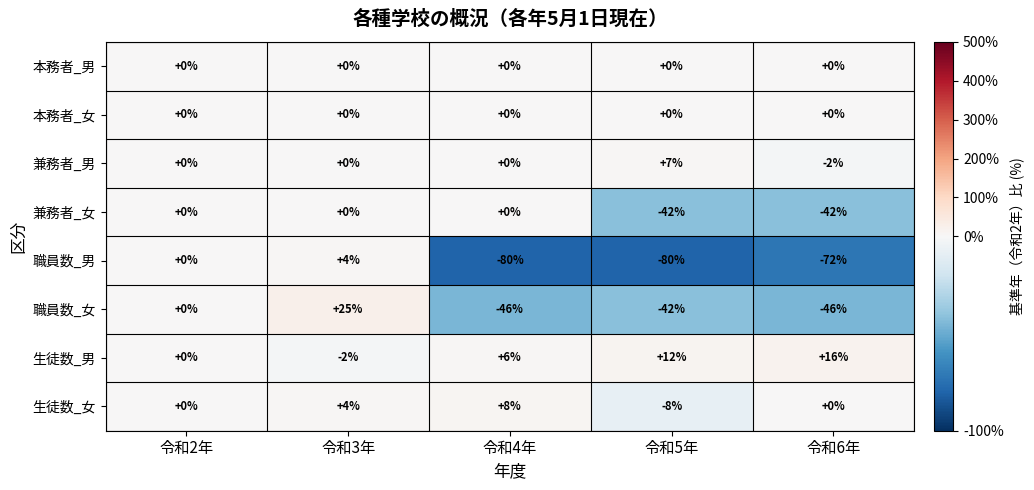

What is the sum of all 生徒数_女 values?

4